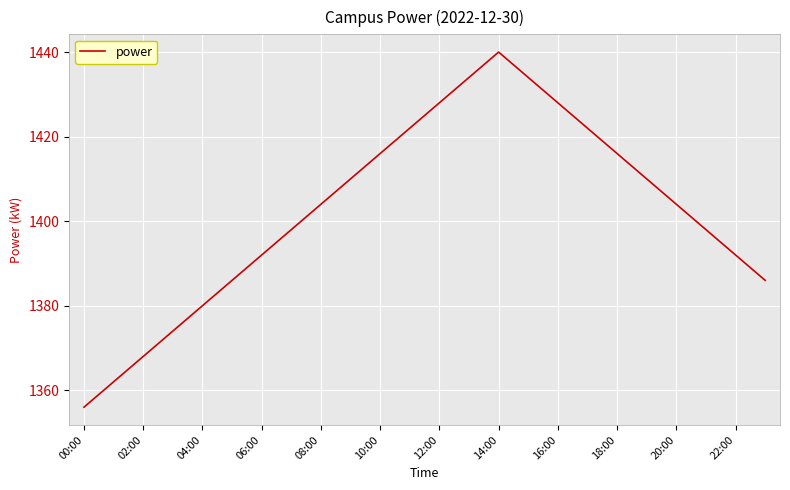

True or false: the data has more than 0 interior local peaks.

True